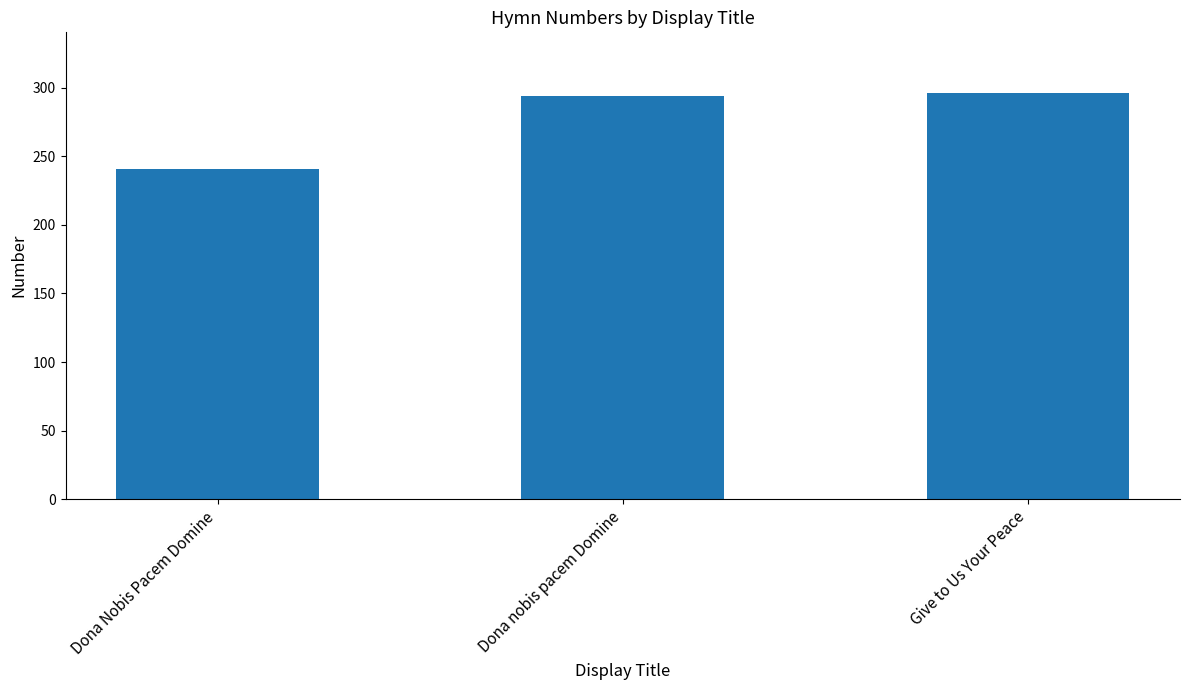

Between Give to Us Your Peace and Dona Nobis Pacem Domine, which is larger?

Give to Us Your Peace